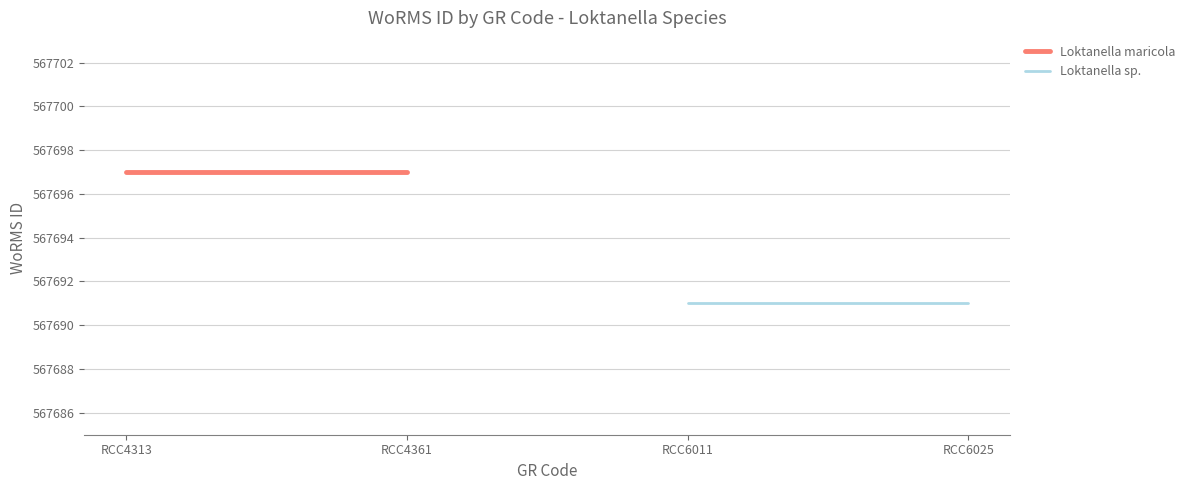

The Loktanella sp. series shows 366507 at RCC6025. True or false?

False